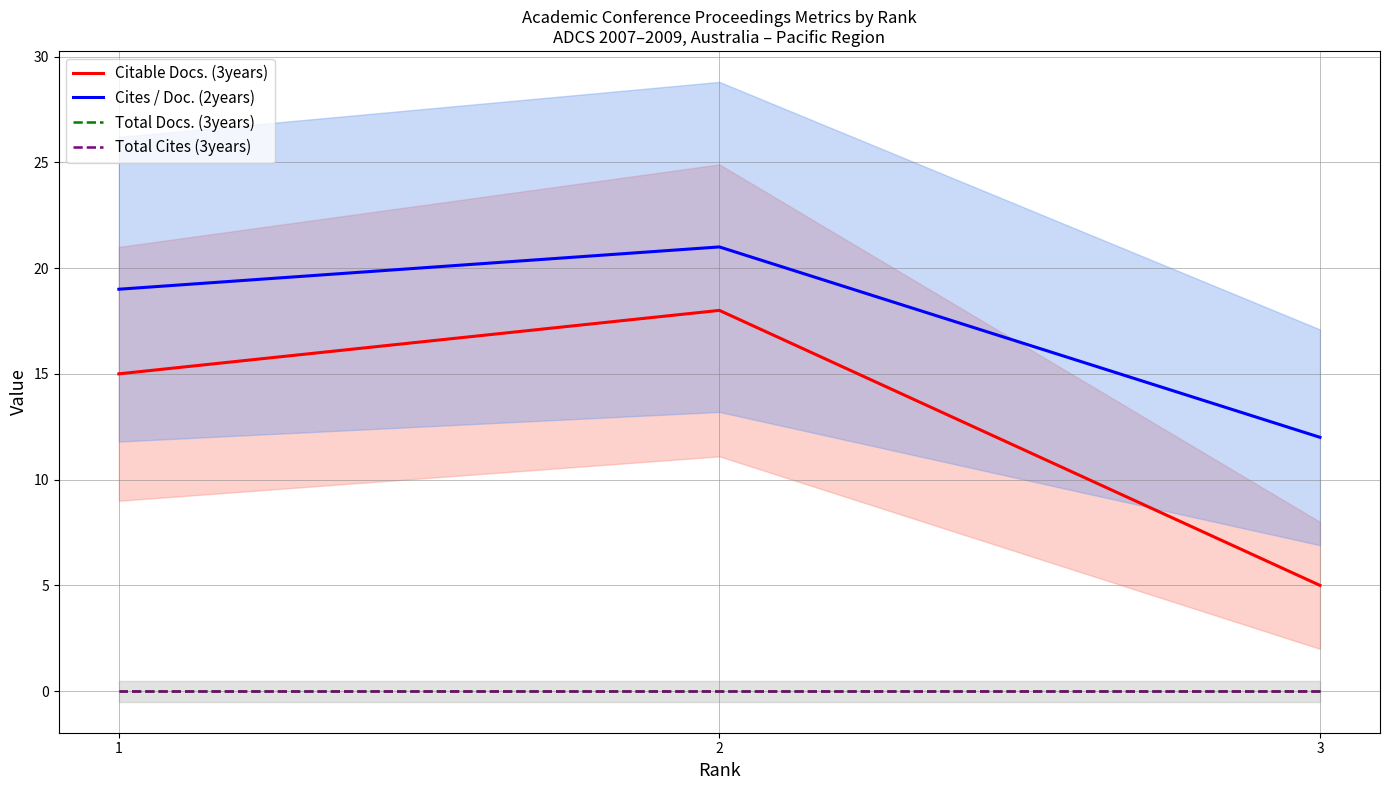

Is it true that Cites / Doc. (2years) equals 12 at 3?

True